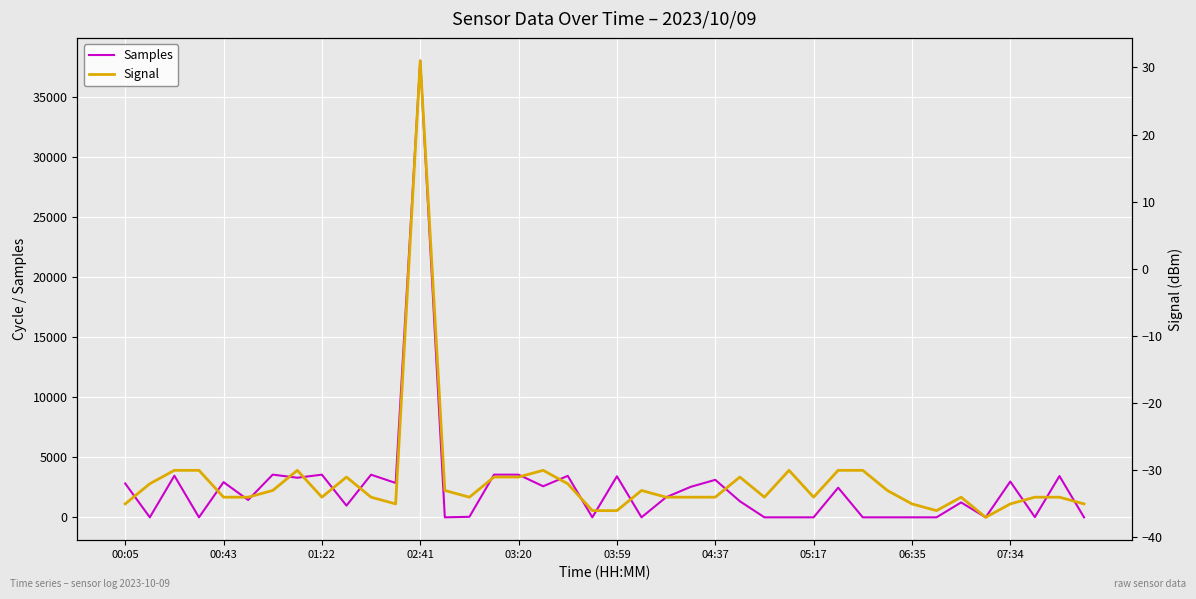

What is the sum of all Signal values?

-1261